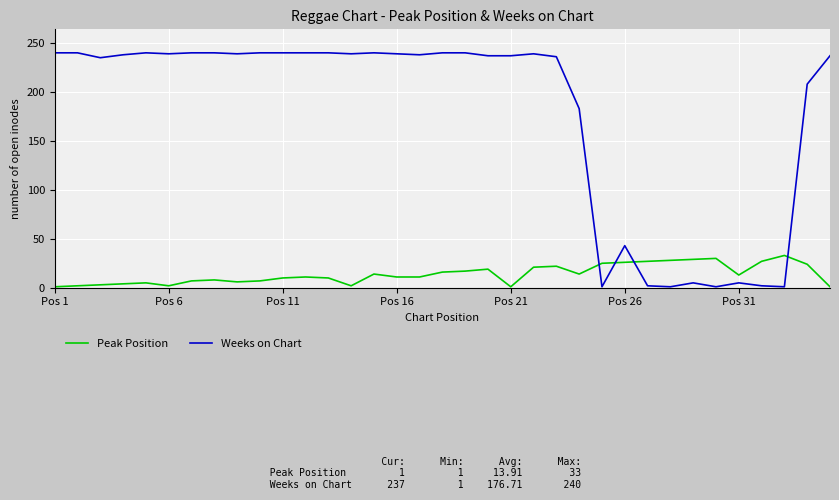

Which series has the largest total across all categories?

Weeks on Chart